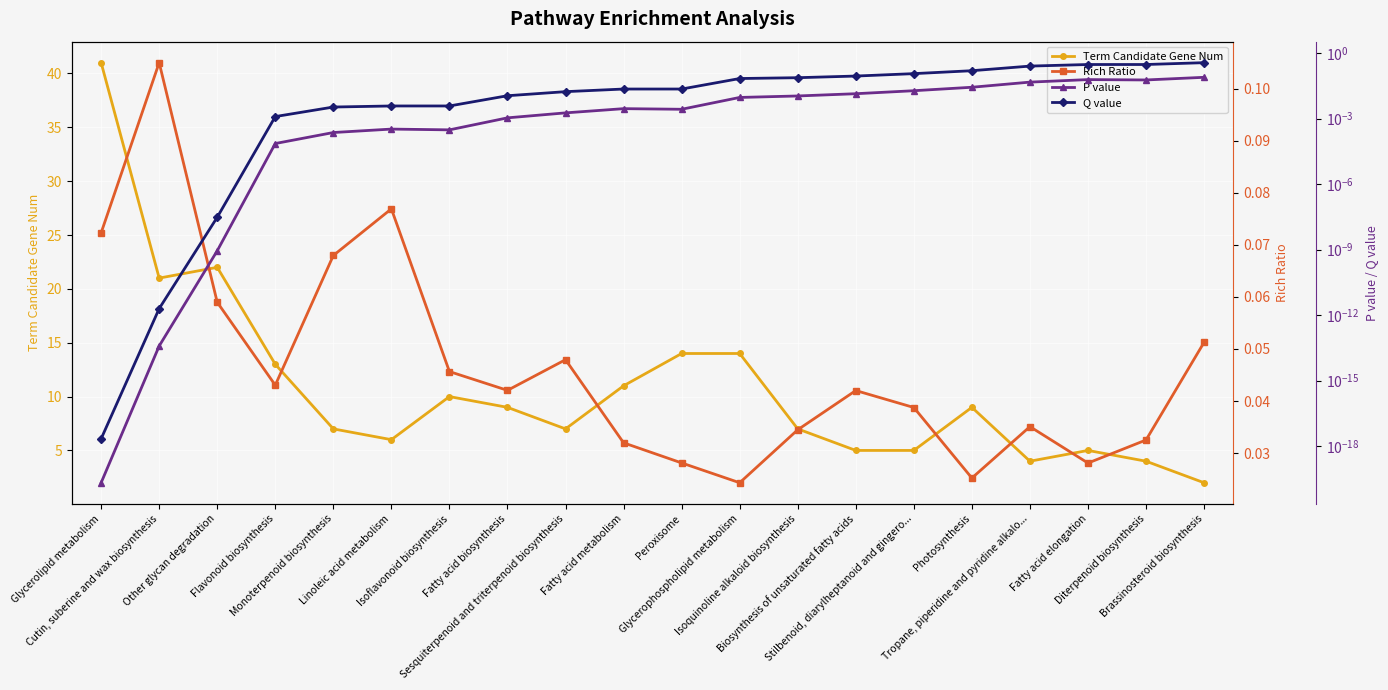

What is the difference between the maximum and minimum values in the Q value series?

0.4